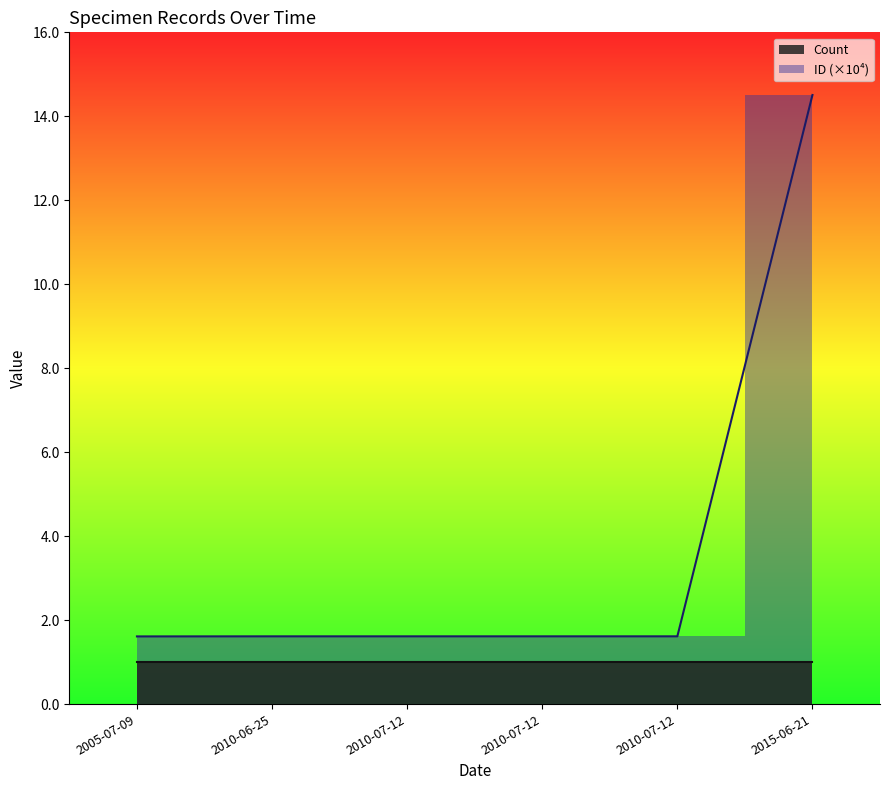

What is the maximum value shown in the chart?

14.5